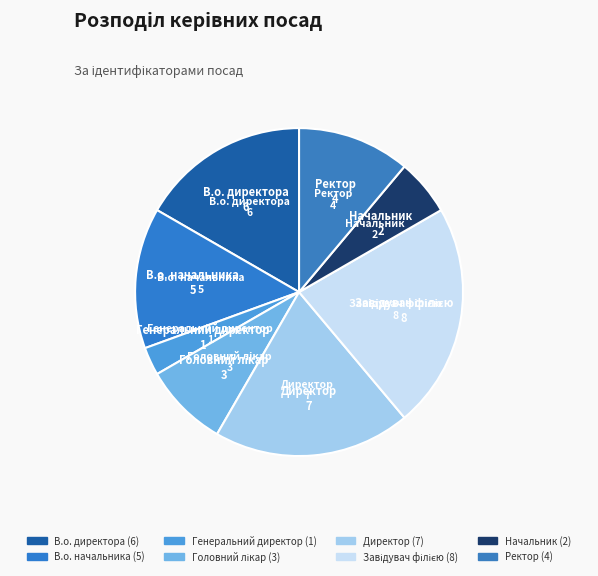

How many slices are in this pie chart?

8